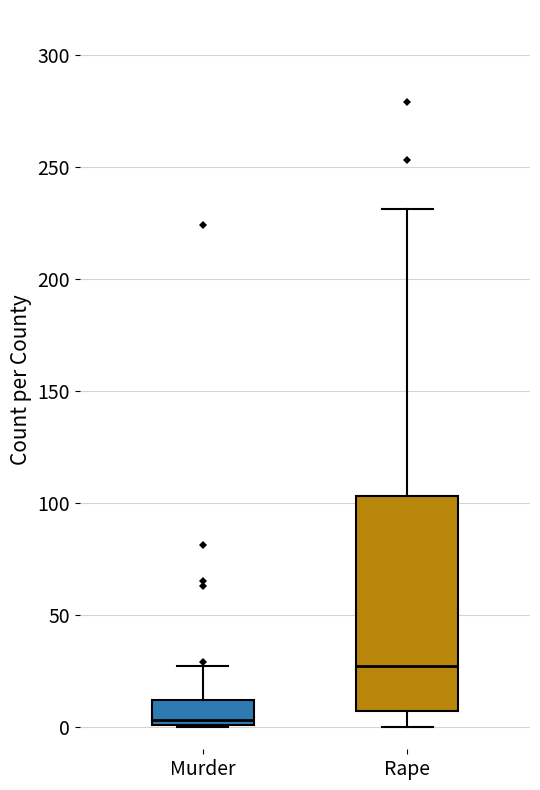

Where is the lower edge of the box for Rape on the y-axis? The values are not printed on the chart, so give them approximately, as read against the axis.

5